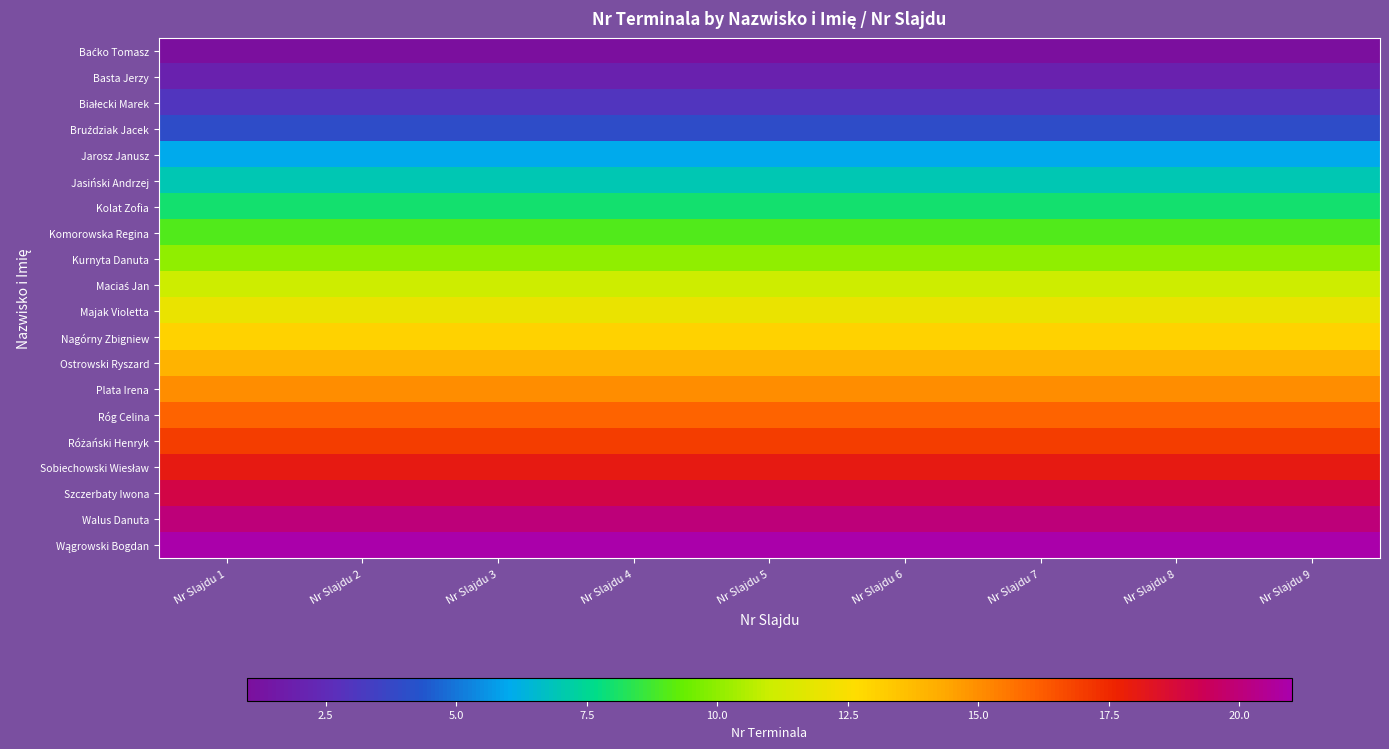

What is the total value across all series at Nr Slajdu 7?

226